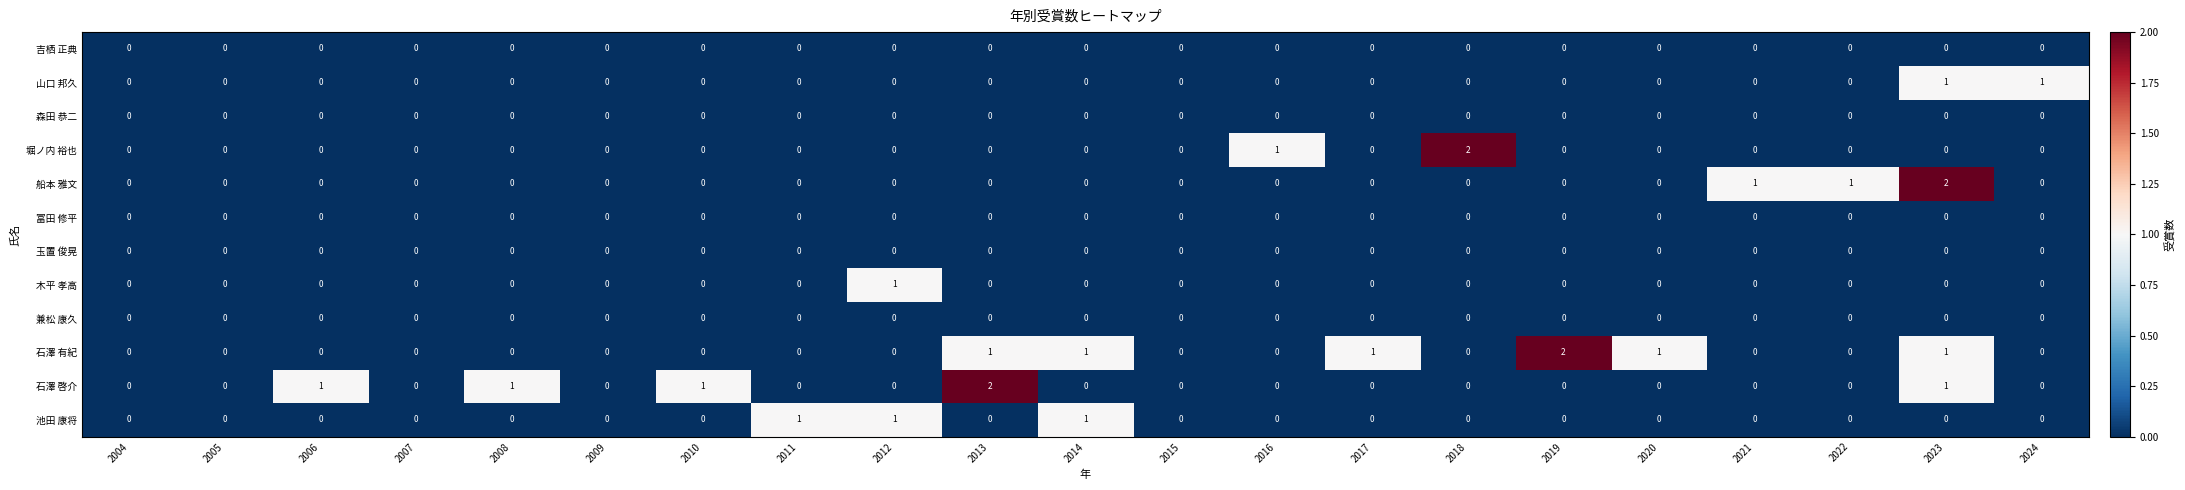

The value of 石澤 啓介 at 2015 is 1. True or false?

False